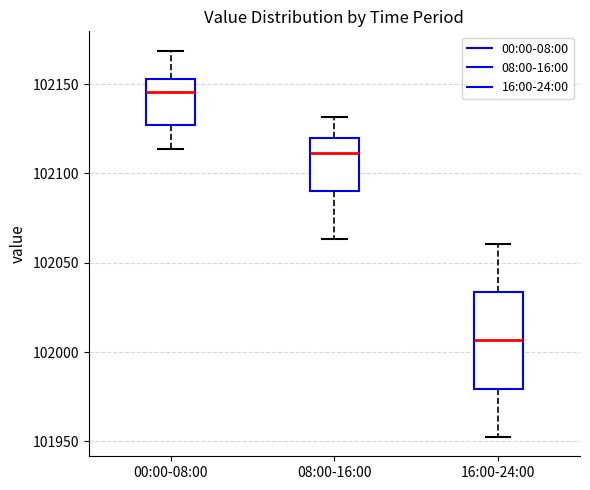

Where does the median line of the box for 16:00-24:00 sit on the y-axis? The values are not printed on the chart, so give them approximately, as read against the axis.

102005